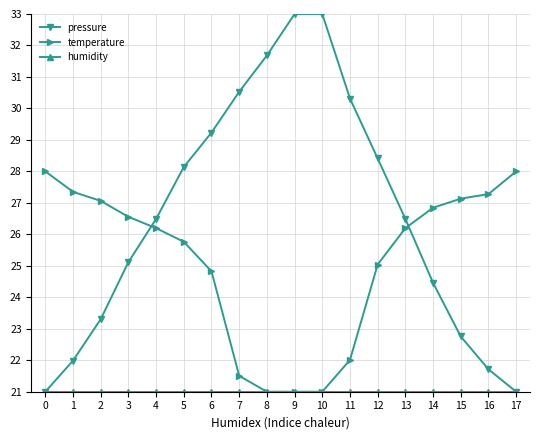

True or false: temperature has a value of 9.9 at 2.

False